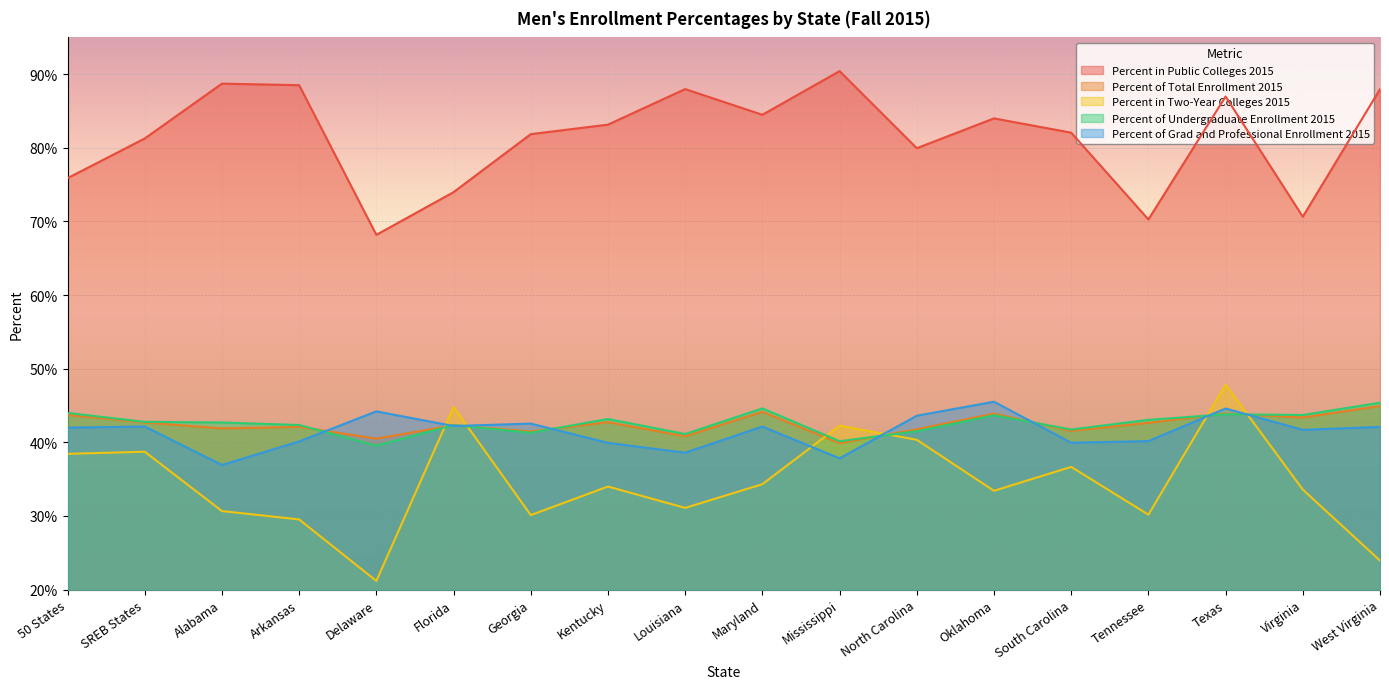

Where does the Percent of Grad and Professional Enrollment 2015 series first go above 42?

SREB States